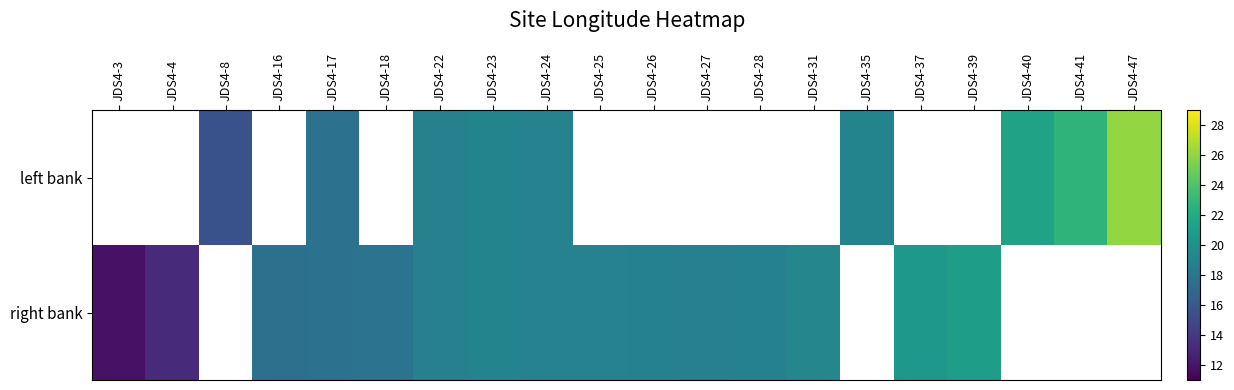

What is the smallest value displayed?

11.8